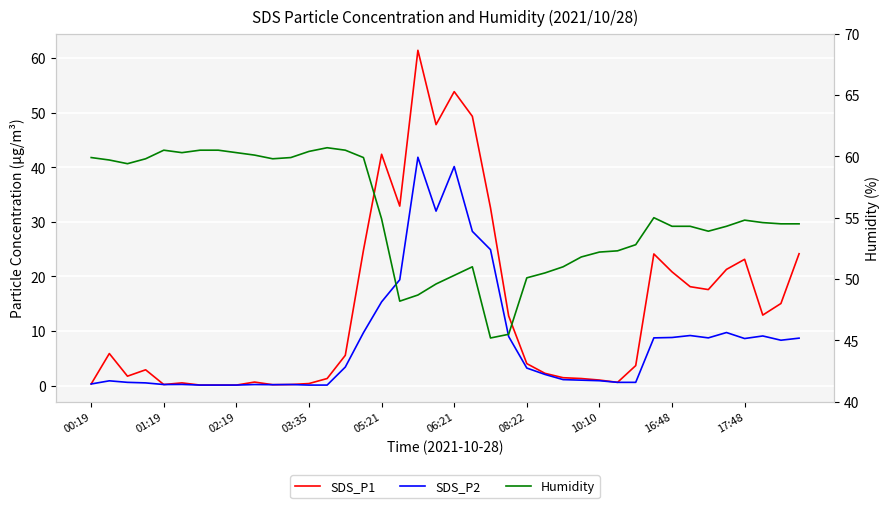

In SDS_P1, how many points are higher than both neighbors (excluding endpoints)?

9